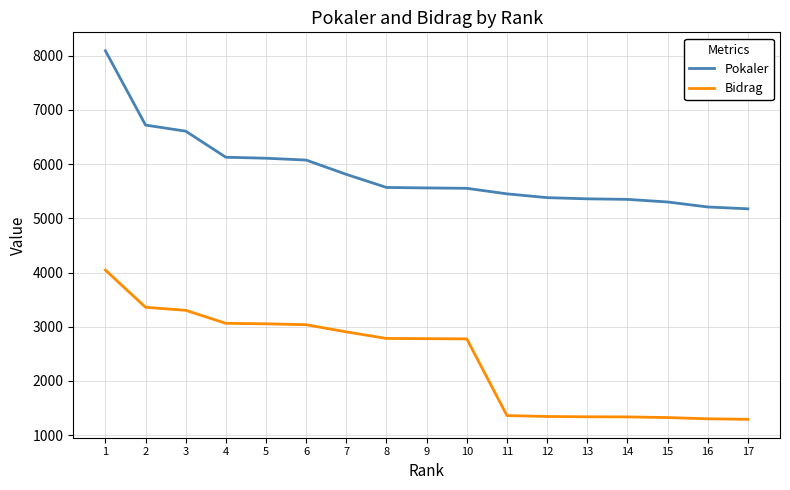

Is the value of Bidrag at 1 greater than the value of Pokaler at 1?

No